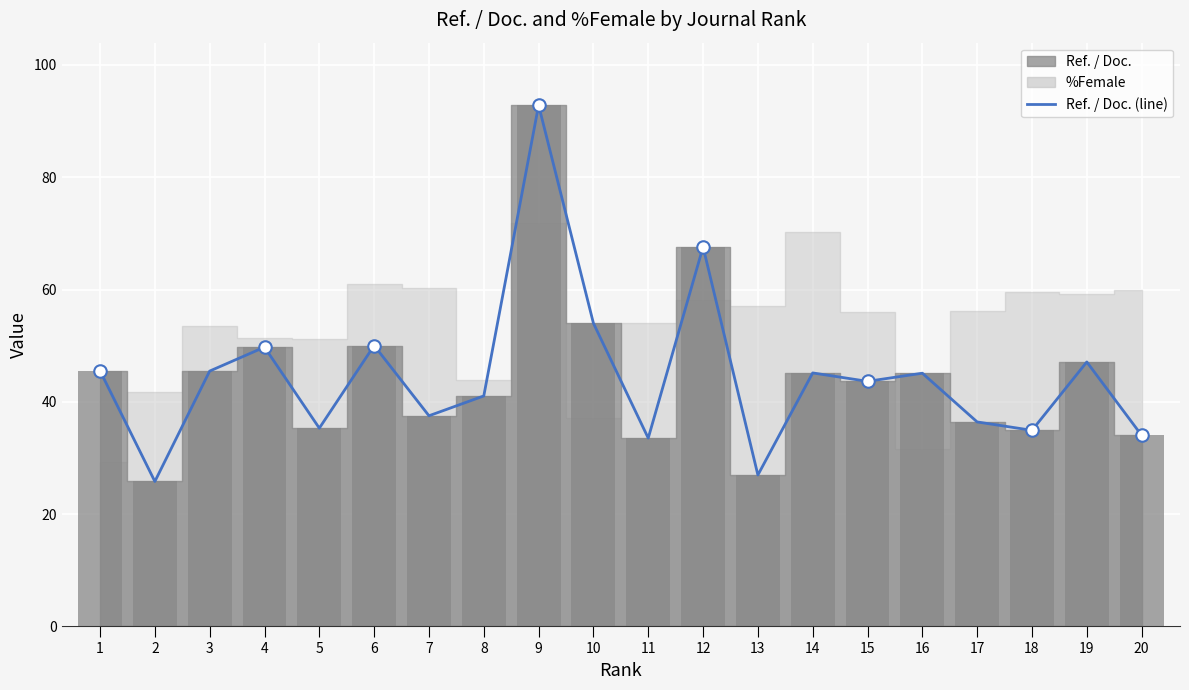

The chart shows a value of 16.2 at 2. True or false?

False